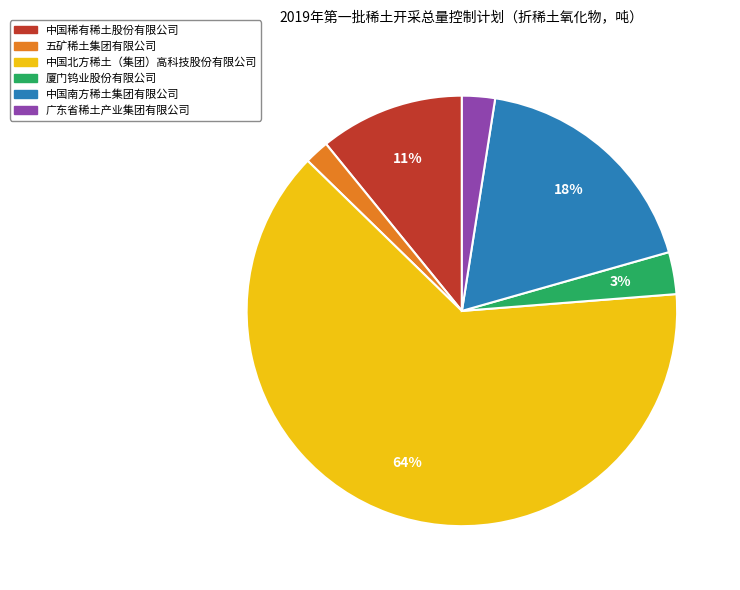

To the nearest percent, what is the average slice percentage?

17%